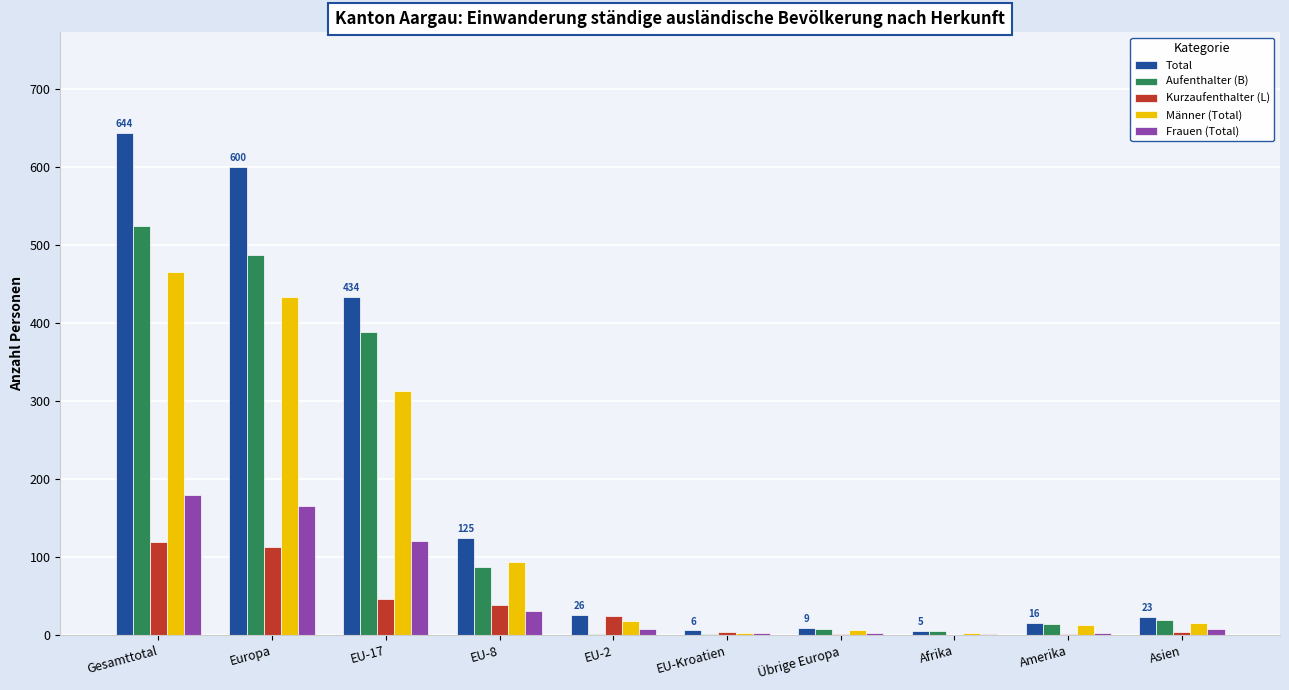

What is the total value across all series at EU-Kroatien?

18